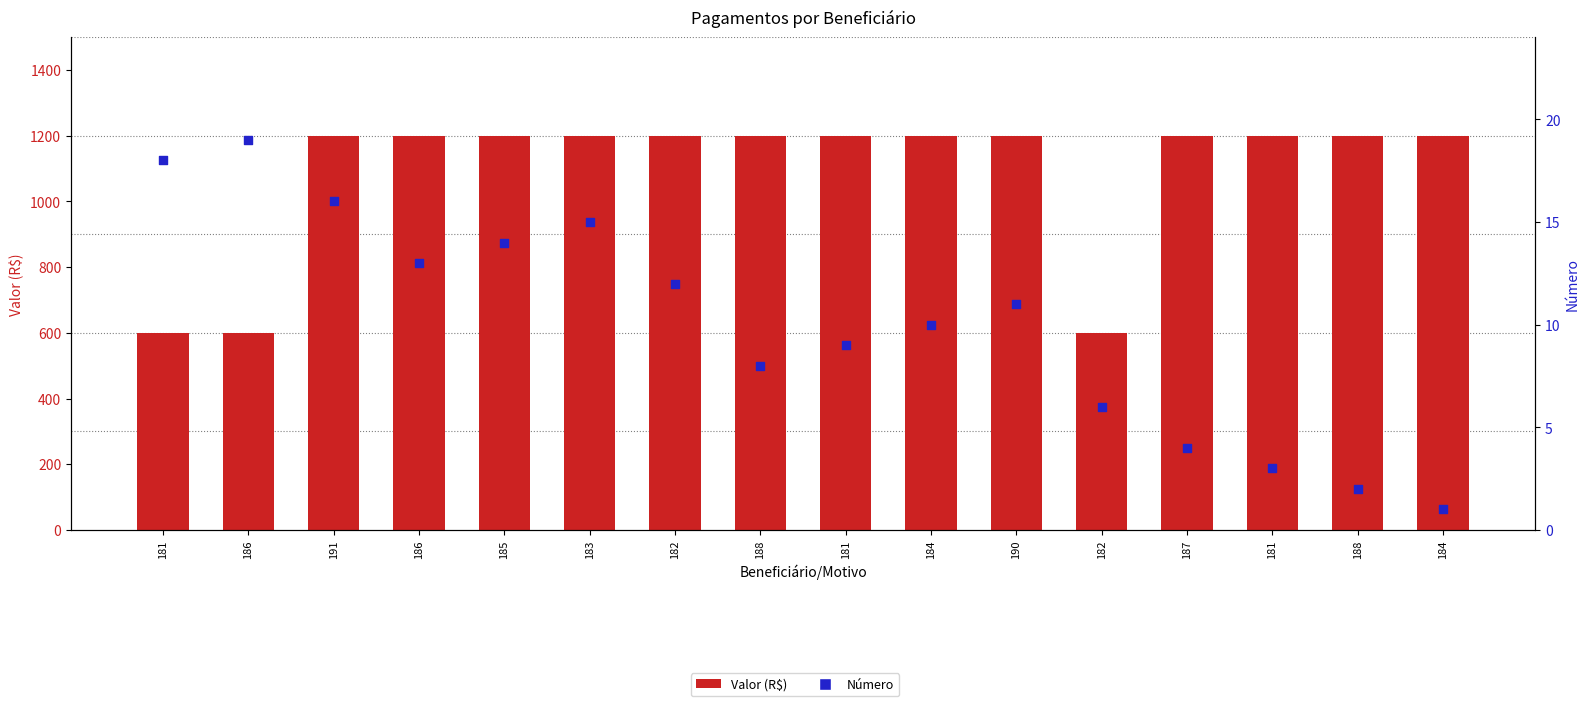

What is the total value across all series at 188?

1208